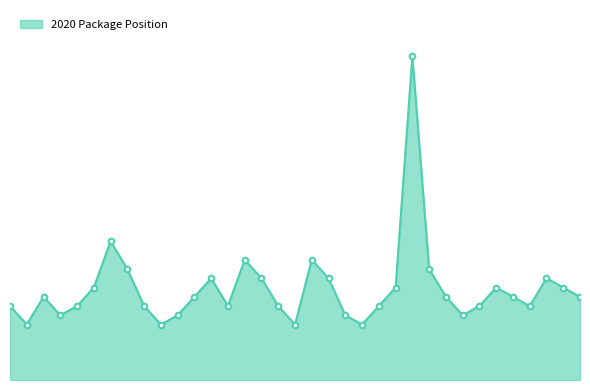

Which label corresponds to the largest value in the chart?

35